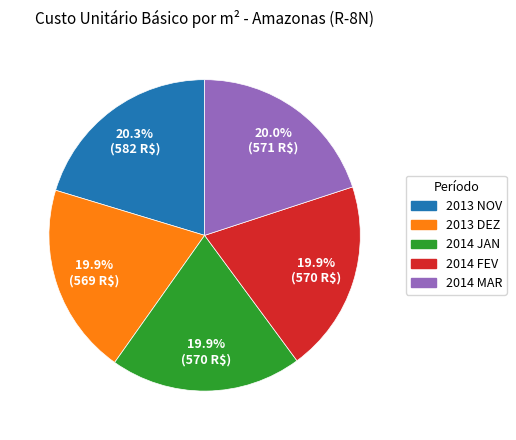

Count the number of slices in the pie.

5